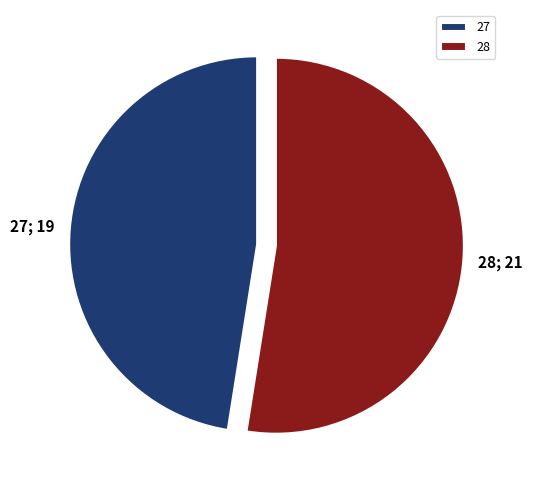

Is 28 the majority of the pie?

Yes